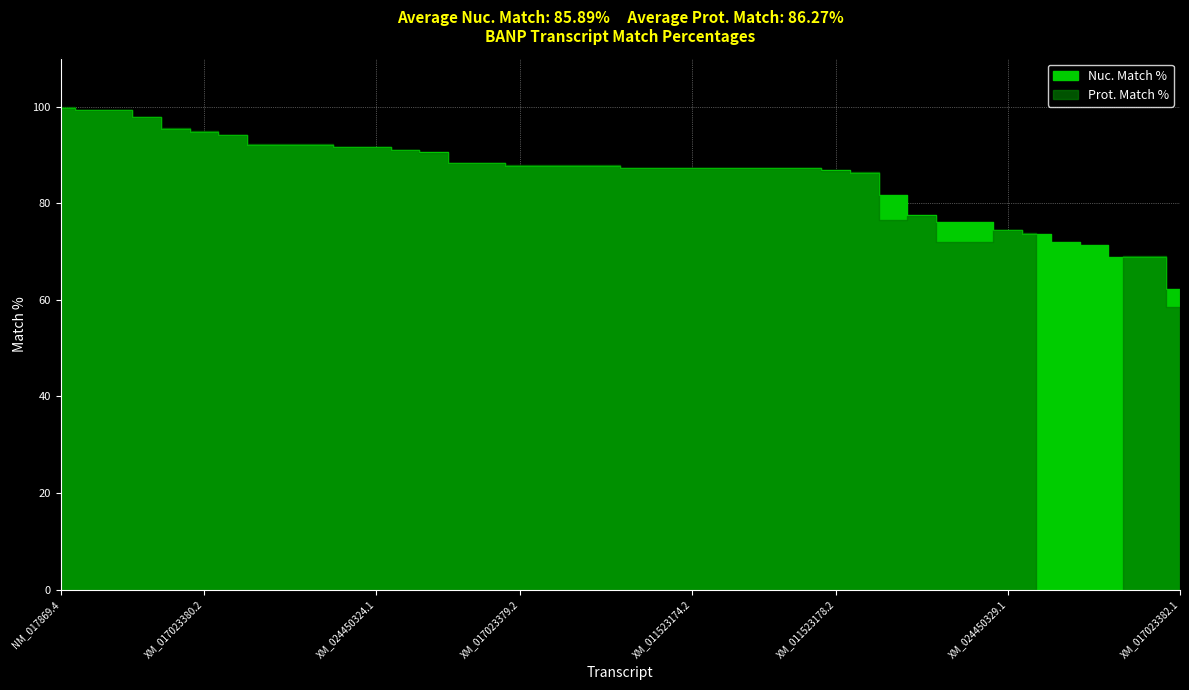

What value does the data have at XM_011523182.1?

77.5